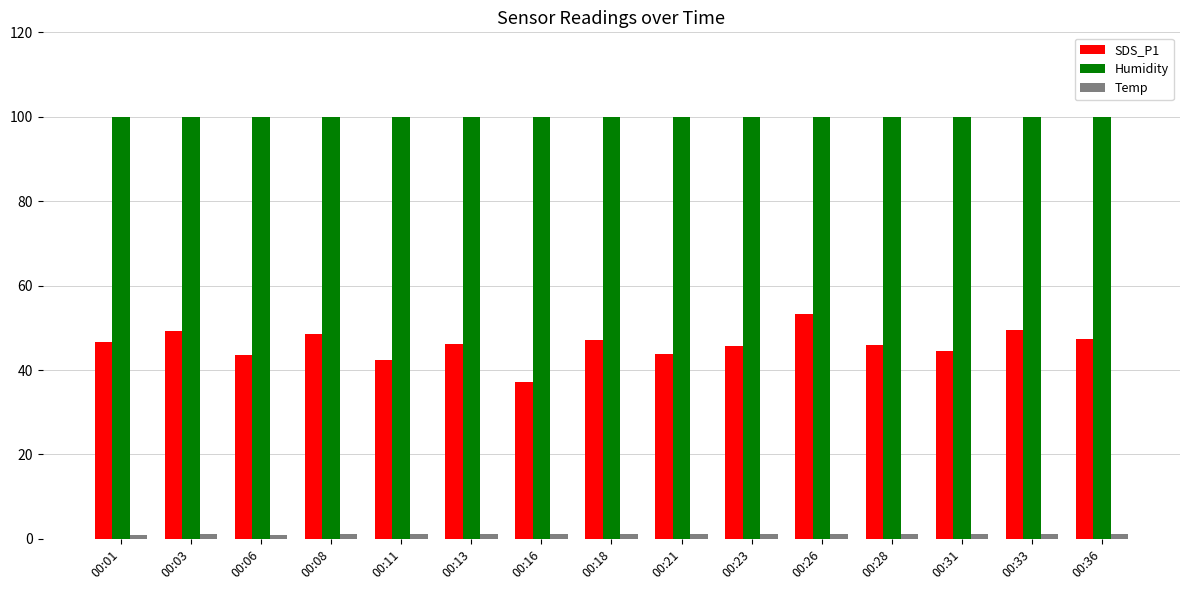

Which series has the largest range (max minus min)?

SDS_P1